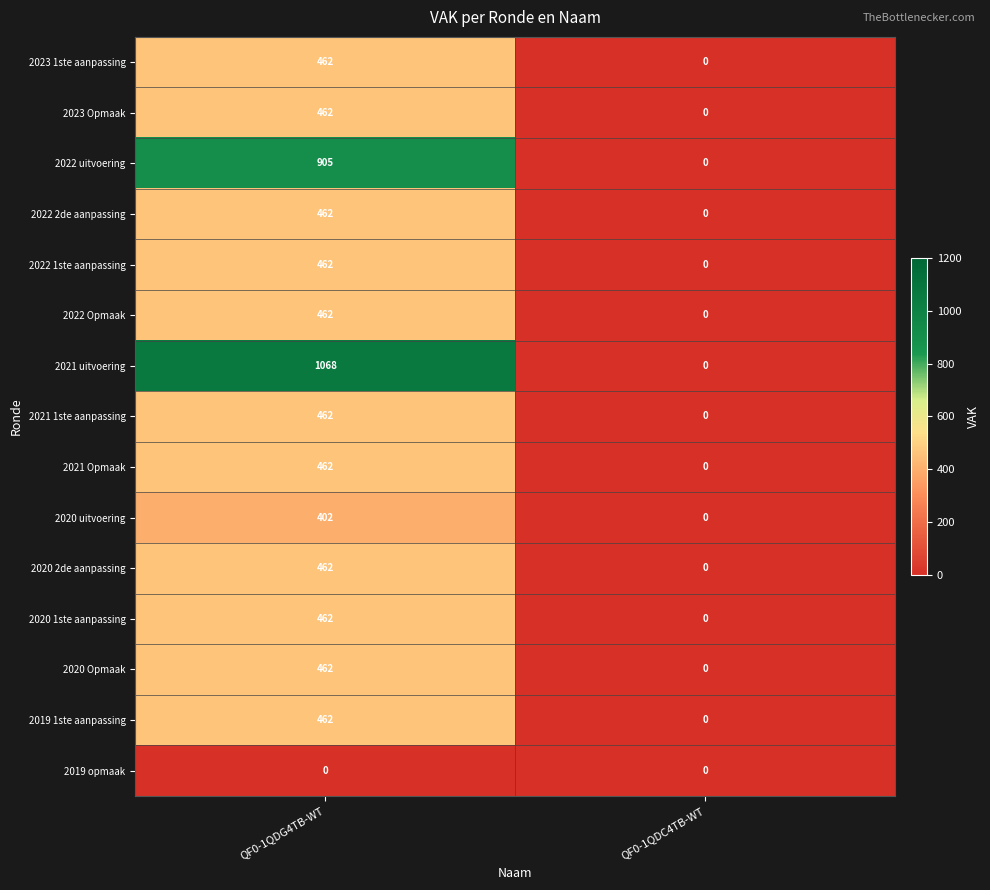

Which series has the largest range (max minus min)?

2021 uitvoering